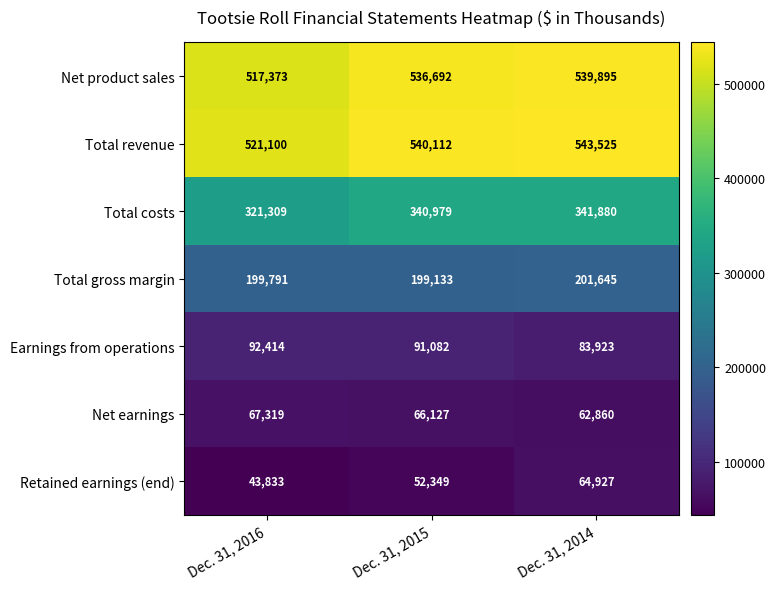

Count the Earnings from operations values in the range 83923 to 92414.

3